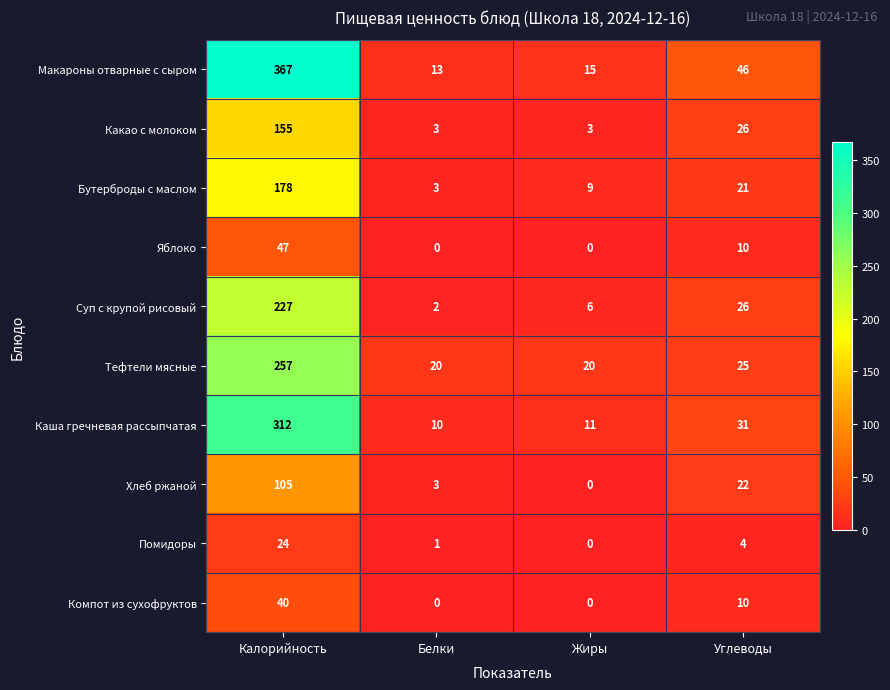

What is the approximate value of Тефтели мясные at Калорийность, to the nearest 50?

250